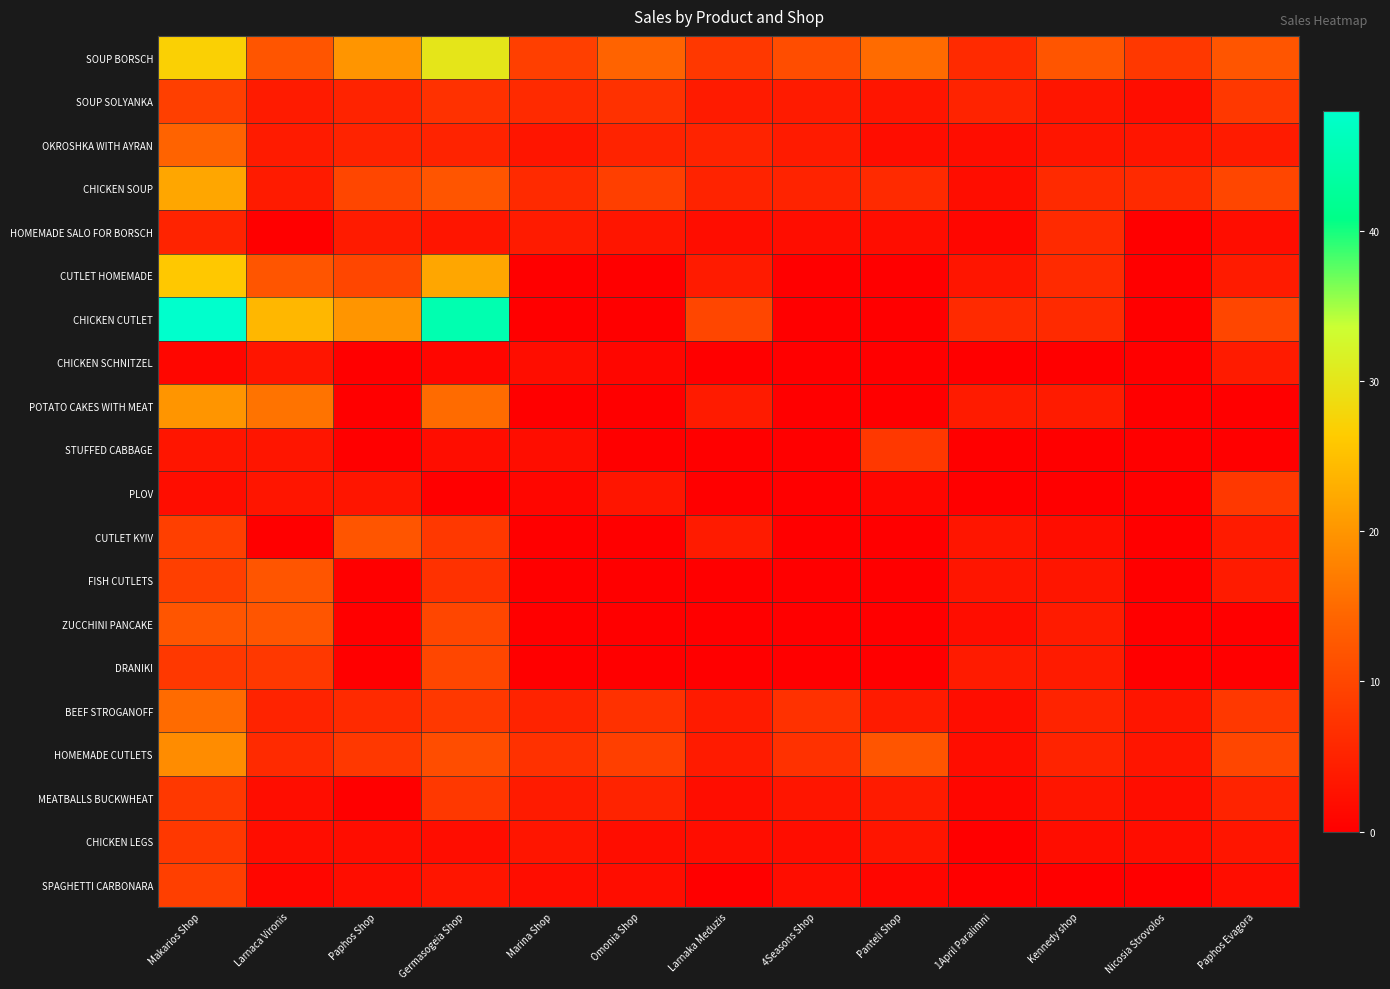

Reading left to right, what are all the values shown in this chart?

SOUP BORSCH: Makarios Shop=27	Larnaca Vironis=12	Paphos Shop=20	Germasogeia Shop=30	Marina Shop=9	Omonia Shop=14	Larnaka Meduzis=8	4Seasons Shop=11	Panteli Shop=15	1April Paralimni=6	Kennedy shop=12	Nicosia Strovolos=8	Paphos Evagora=12
SOUP SOLYANKA: Makarios Shop=9	Larnaca Vironis=4	Paphos Shop=5	Germasogeia Shop=7	Marina Shop=6	Omonia Shop=7	Larnaka Meduzis=4	4Seasons Shop=4	Panteli Shop=3	1April Paralimni=5	Kennedy shop=3	Nicosia Strovolos=2	Paphos Evagora=8
OKROSHKA WITH AYRAN: Makarios Shop=14	Larnaca Vironis=4	Paphos Shop=5	Germasogeia Shop=5	Marina Shop=3	Omonia Shop=5	Larnaka Meduzis=5	4Seasons Shop=4	Panteli Shop=2	1April Paralimni=2	Kennedy shop=3	Nicosia Strovolos=3	Paphos Evagora=4
CHICKEN SOUP: Makarios Shop=22	Larnaca Vironis=4	Paphos Shop=10	Germasogeia Shop=12	Marina Shop=6	Omonia Shop=9	Larnaka Meduzis=5	4Seasons Shop=5	Panteli Shop=6	1April Paralimni=2	Kennedy shop=6	Nicosia Strovolos=6	Paphos Evagora=10
HOMEMADE SALO FOR BORSCH: Makarios Shop=5	Larnaca Vironis=0	Paphos Shop=4	Germasogeia Shop=3	Marina Shop=4	Omonia Shop=3	Larnaka Meduzis=2	4Seasons Shop=2	Panteli Shop=2	1April Paralimni=1	Kennedy shop=6	Nicosia Strovolos=0	Paphos Evagora=2
CUTLET HOMEMADE: Makarios Shop=26	Larnaca Vironis=12	Paphos Shop=10	Germasogeia Shop=22	Marina Shop=0	Omonia Shop=0	Larnaka Meduzis=4	4Seasons Shop=0	Panteli Shop=0	1April Paralimni=3	Kennedy shop=6	Nicosia Strovolos=0	Paphos Evagora=4
CHICKEN CUTLET: Makarios Shop=48	Larnaca Vironis=24	Paphos Shop=20	Germasogeia Shop=45	Marina Shop=0	Omonia Shop=0	Larnaka Meduzis=10	4Seasons Shop=0	Panteli Shop=0	1April Paralimni=6	Kennedy shop=6	Nicosia Strovolos=0	Paphos Evagora=10
CHICKEN SCHNITZEL: Makarios Shop=1	Larnaca Vironis=3	Paphos Shop=0	Germasogeia Shop=1	Marina Shop=2	Omonia Shop=1	Larnaka Meduzis=0	4Seasons Shop=0	Panteli Shop=0	1April Paralimni=0	Kennedy shop=0	Nicosia Strovolos=0	Paphos Evagora=4
POTATO CAKES WITH MEAT: Makarios Shop=20	Larnaca Vironis=16	Paphos Shop=0	Germasogeia Shop=15	Marina Shop=0	Omonia Shop=0	Larnaka Meduzis=4	4Seasons Shop=0	Panteli Shop=0	1April Paralimni=4	Kennedy shop=4	Nicosia Strovolos=0	Paphos Evagora=0
STUFFED CABBAGE: Makarios Shop=3	Larnaca Vironis=3	Paphos Shop=0	Germasogeia Shop=2	Marina Shop=2	Omonia Shop=0	Larnaka Meduzis=0	4Seasons Shop=0	Panteli Shop=8	1April Paralimni=0	Kennedy shop=0	Nicosia Strovolos=0	Paphos Evagora=0
PLOV: Makarios Shop=2	Larnaca Vironis=3	Paphos Shop=3	Germasogeia Shop=0	Marina Shop=1	Omonia Shop=3	Larnaka Meduzis=0	4Seasons Shop=0	Panteli Shop=1	1April Paralimni=0	Kennedy shop=0	Nicosia Strovolos=0	Paphos Evagora=8
CUTLET KYIV: Makarios Shop=9	Larnaca Vironis=0	Paphos Shop=12	Germasogeia Shop=8	Marina Shop=0	Omonia Shop=0	Larnaka Meduzis=4	4Seasons Shop=0	Panteli Shop=0	1April Paralimni=3	Kennedy shop=2	Nicosia Strovolos=0	Paphos Evagora=4
FISH CUTLETS: Makarios Shop=9	Larnaca Vironis=12	Paphos Shop=0	Germasogeia Shop=7	Marina Shop=0	Omonia Shop=0	Larnaka Meduzis=0	4Seasons Shop=0	Panteli Shop=0	1April Paralimni=3	Kennedy shop=3	Nicosia Strovolos=0	Paphos Evagora=4
ZUCCHINI PANCAKE: Makarios Shop=12	Larnaca Vironis=12	Paphos Shop=0	Germasogeia Shop=10	Marina Shop=0	Omonia Shop=0	Larnaka Meduzis=0	4Seasons Shop=0	Panteli Shop=0	1April Paralimni=2	Kennedy shop=4	Nicosia Strovolos=0	Paphos Evagora=0
DRANIKI: Makarios Shop=8	Larnaca Vironis=8	Paphos Shop=0	Germasogeia Shop=10	Marina Shop=0	Omonia Shop=0	Larnaka Meduzis=0	4Seasons Shop=0	Panteli Shop=0	1April Paralimni=4	Kennedy shop=4	Nicosia Strovolos=0	Paphos Evagora=0
BEEF STROGANOFF: Makarios Shop=15	Larnaca Vironis=5	Paphos Shop=6	Germasogeia Shop=8	Marina Shop=5	Omonia Shop=7	Larnaka Meduzis=4	4Seasons Shop=7	Panteli Shop=4	1April Paralimni=2	Kennedy shop=5	Nicosia Strovolos=3	Paphos Evagora=8
HOMEMADE CUTLETS: Makarios Shop=19	Larnaca Vironis=6	Paphos Shop=8	Germasogeia Shop=11	Marina Shop=7	Omonia Shop=9	Larnaka Meduzis=4	4Seasons Shop=7	Panteli Shop=12	1April Paralimni=2	Kennedy shop=5	Nicosia Strovolos=3	Paphos Evagora=10
MEATBALLS BUCKWHEAT: Makarios Shop=8	Larnaca Vironis=2	Paphos Shop=0	Germasogeia Shop=8	Marina Shop=4	Omonia Shop=5	Larnaka Meduzis=2	4Seasons Shop=3	Panteli Shop=4	1April Paralimni=1	Kennedy shop=3	Nicosia Strovolos=2	Paphos Evagora=5
CHICKEN LEGS: Makarios Shop=8	Larnaca Vironis=2	Paphos Shop=2	Germasogeia Shop=2	Marina Shop=3	Omonia Shop=2	Larnaka Meduzis=2	4Seasons Shop=2	Panteli Shop=3	1April Paralimni=0	Kennedy shop=2	Nicosia Strovolos=2	Paphos Evagora=3
SPAGHETTI CARBONARA: Makarios Shop=9	Larnaca Vironis=1	Paphos Shop=2	Germasogeia Shop=3	Marina Shop=2	Omonia Shop=2	Larnaka Meduzis=0	4Seasons Shop=2	Panteli Shop=1	1April Paralimni=0	Kennedy shop=0	Nicosia Strovolos=0	Paphos Evagora=2